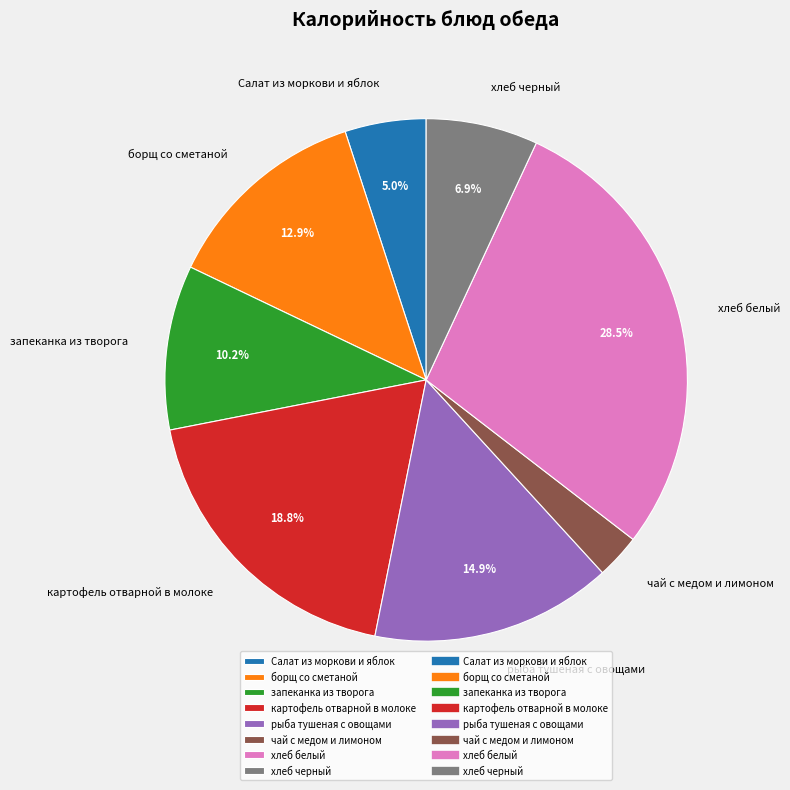

Count the number of slices in the pie.

8